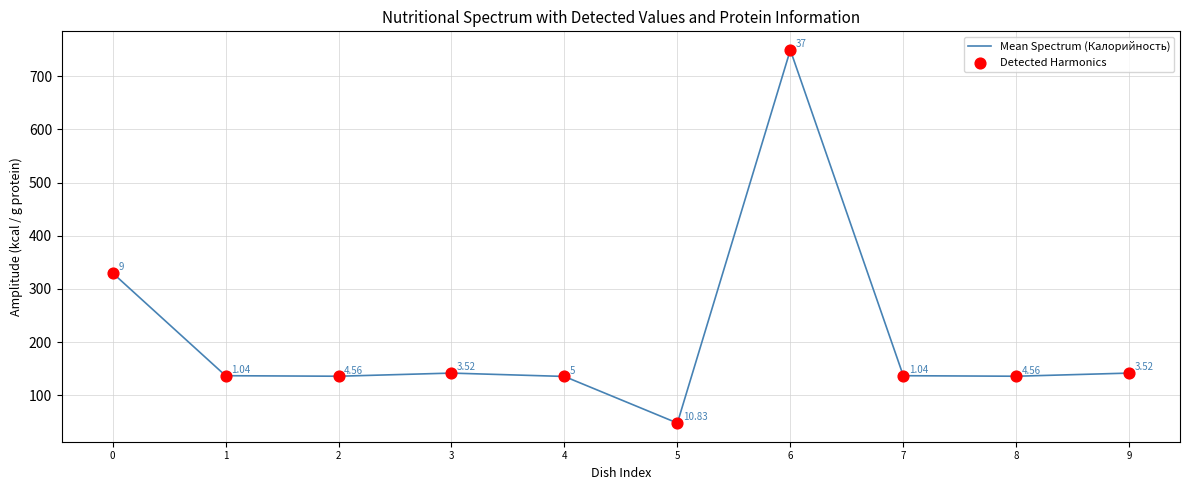

What is the difference between the maximum and minimum values?

701.0